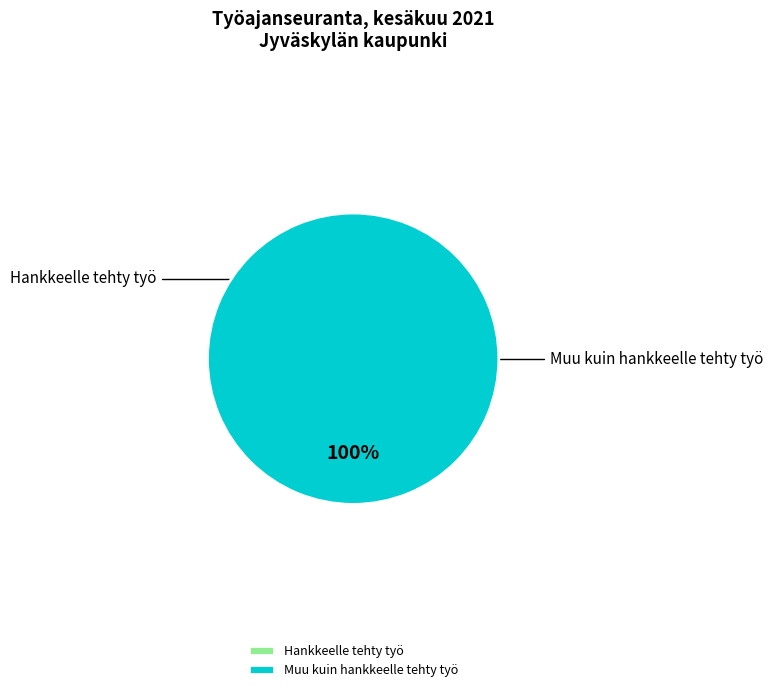

The Hankkeelle tehty työ slice represents 1% of the pie. True or false?

False